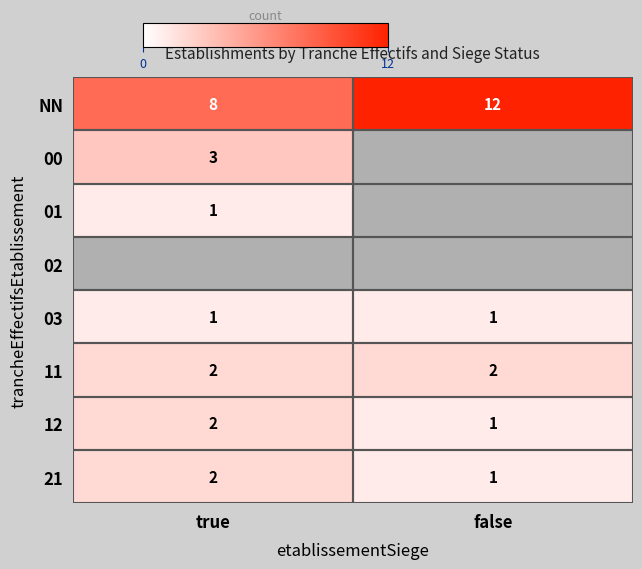

True or false: 02 has a value of 0 at true.

True